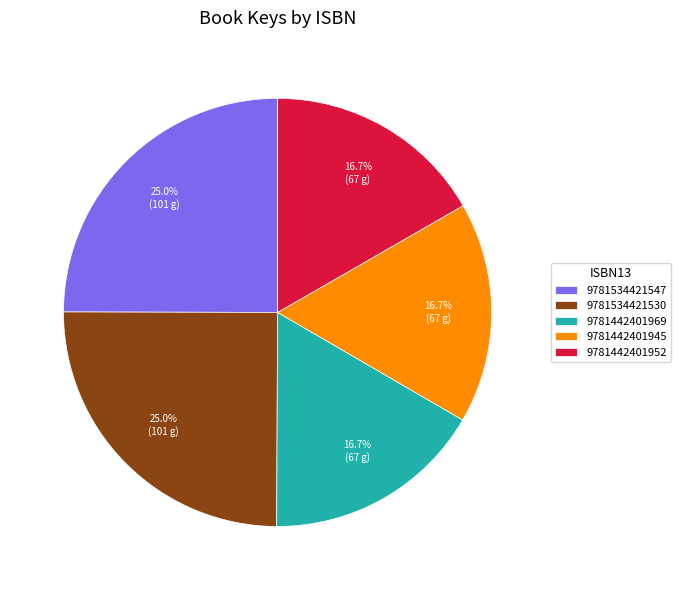

How many slices are in this pie chart?

5